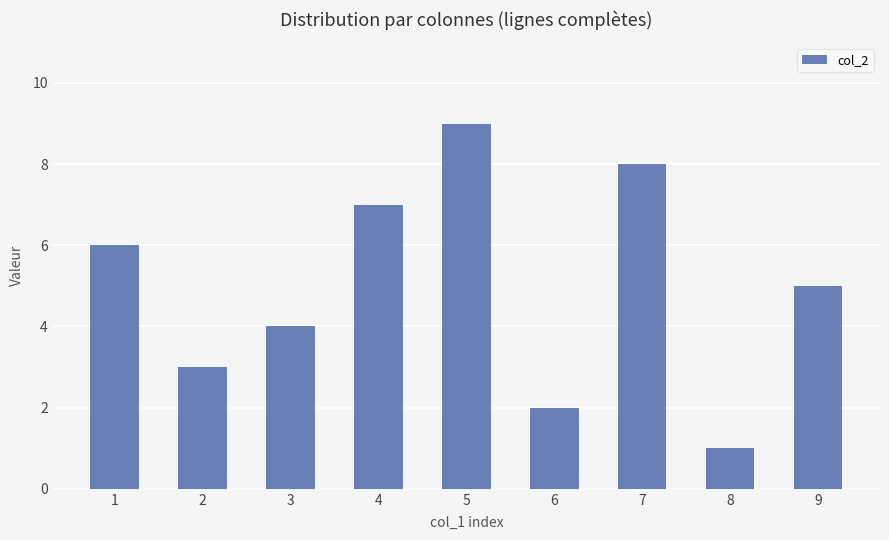

What value does the data have at 6?

2